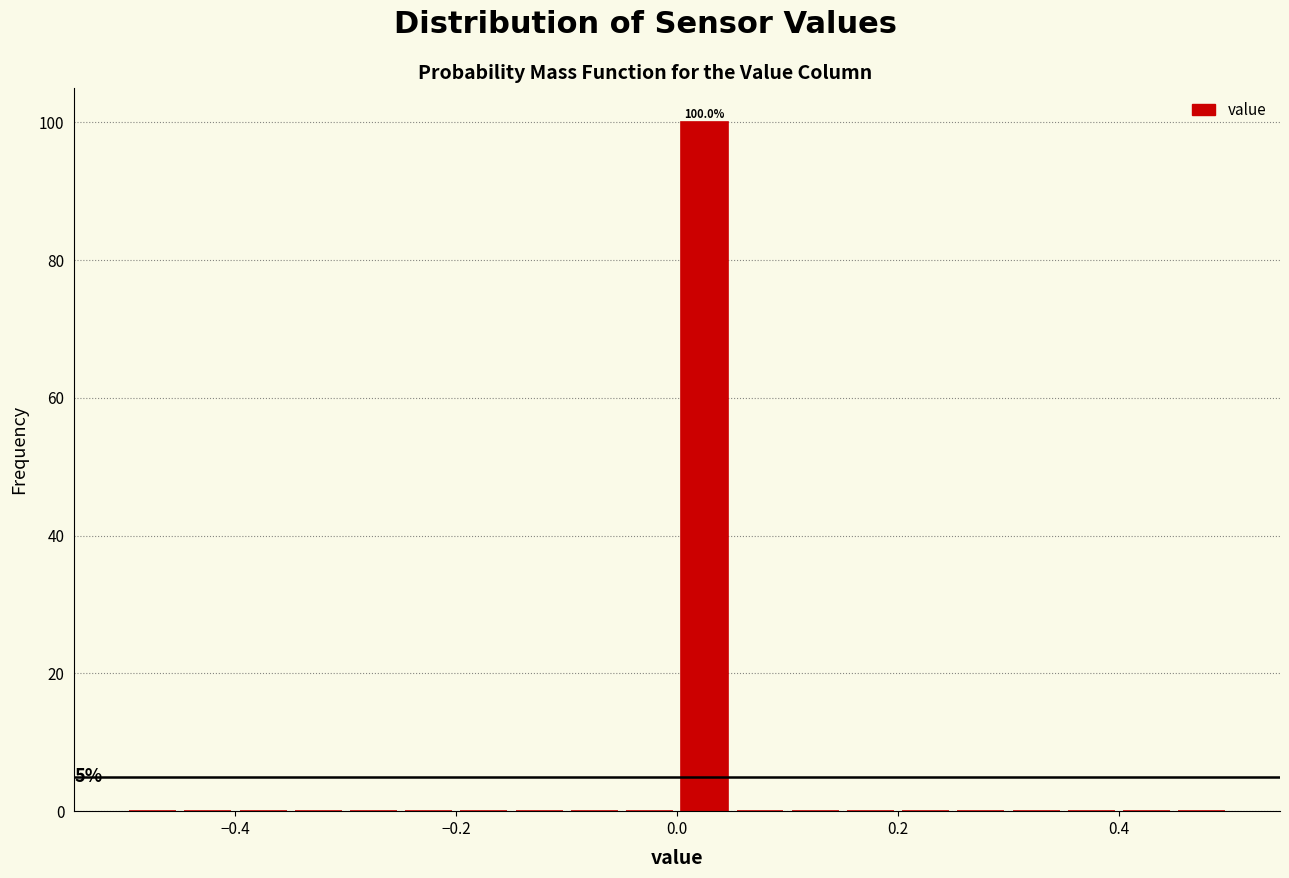

Around what value on the x-axis is the tallest bar? Give the approximate position of its centre, as read against the axis.

0.02